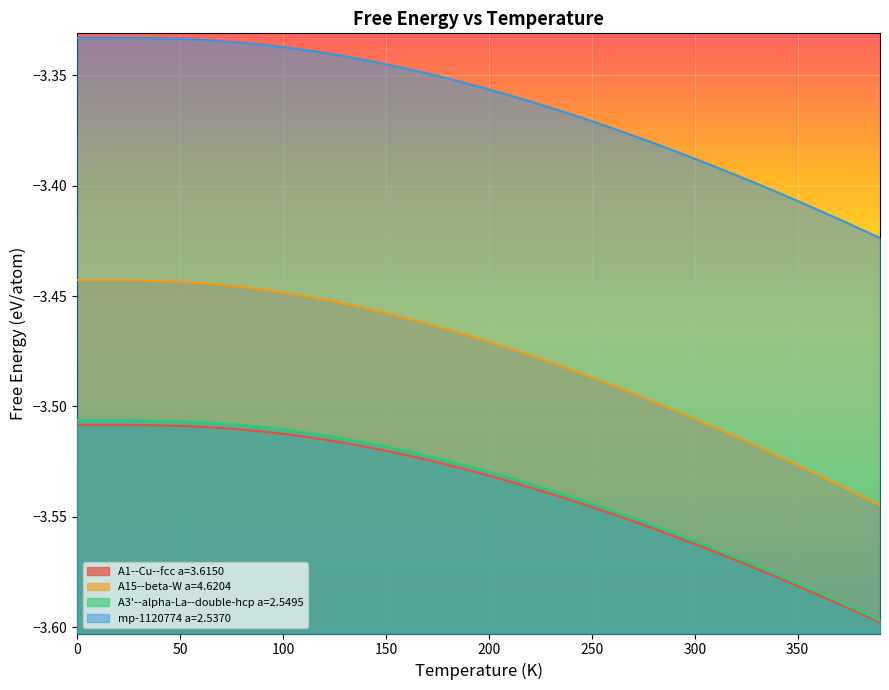

Between 100 and 240, which series saw the biggest shift?

A15--beta-W a=4.6204